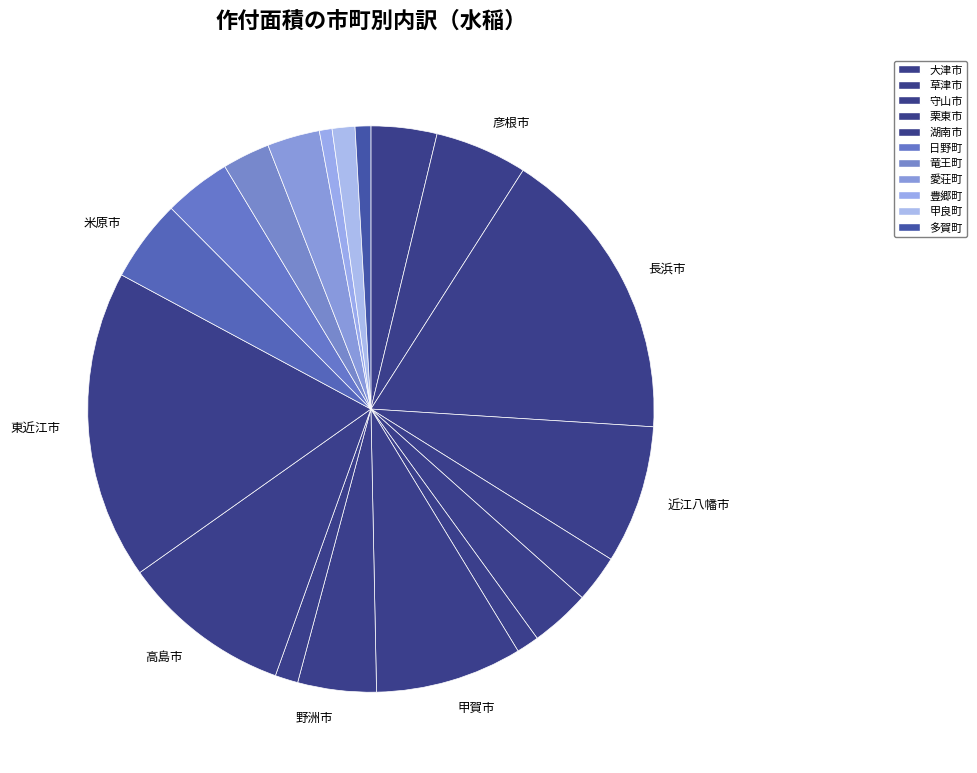

How many slices are in this pie chart?

19